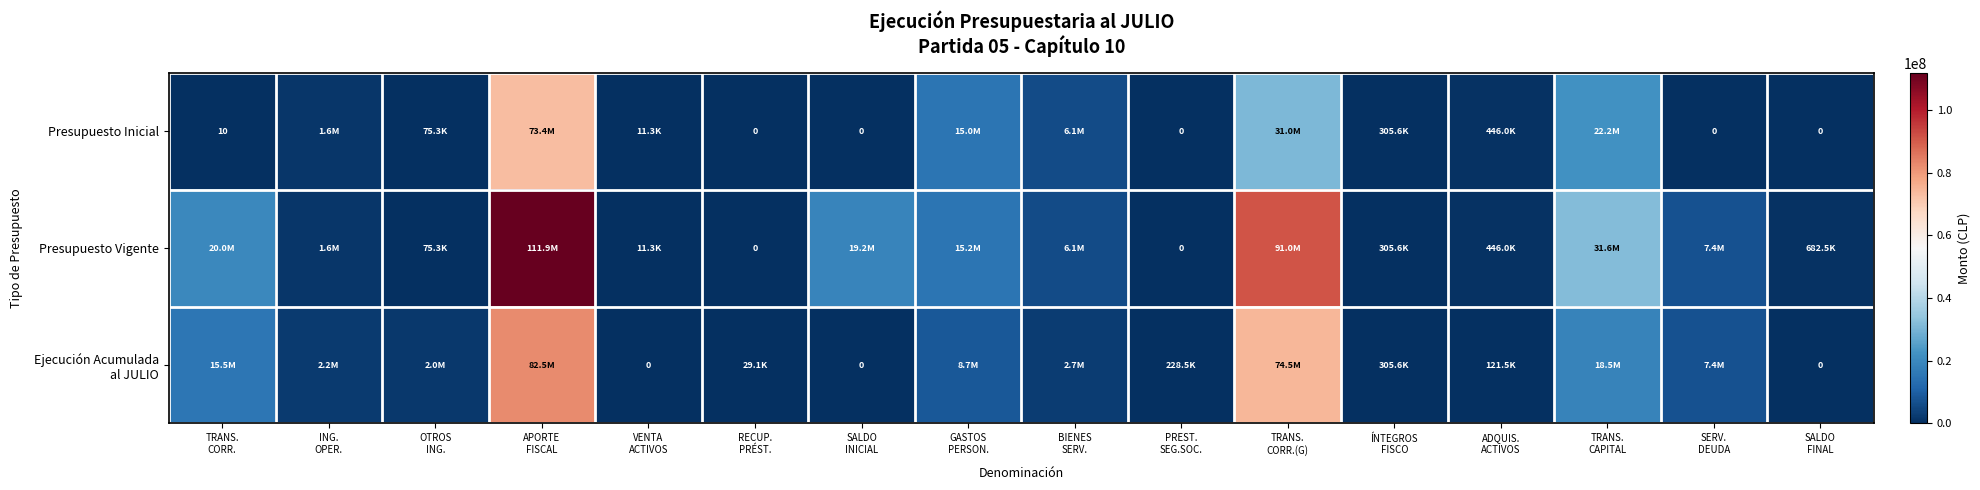

How many values in Presupuesto Vigente are above zero?

14